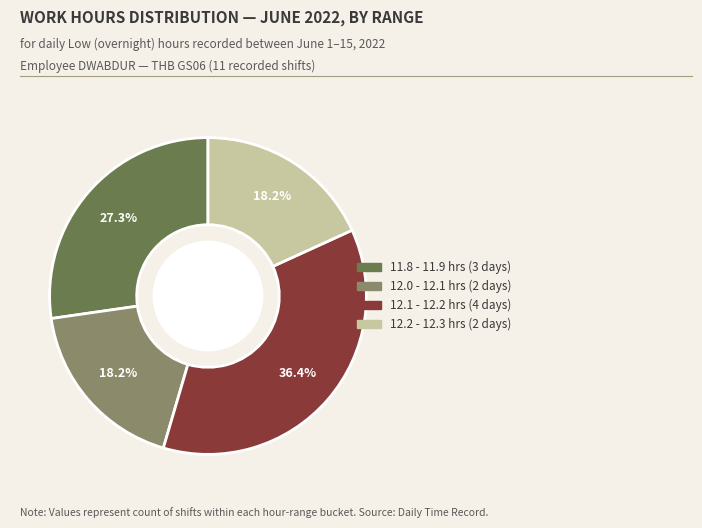

Is there a majority slice in this chart?

No